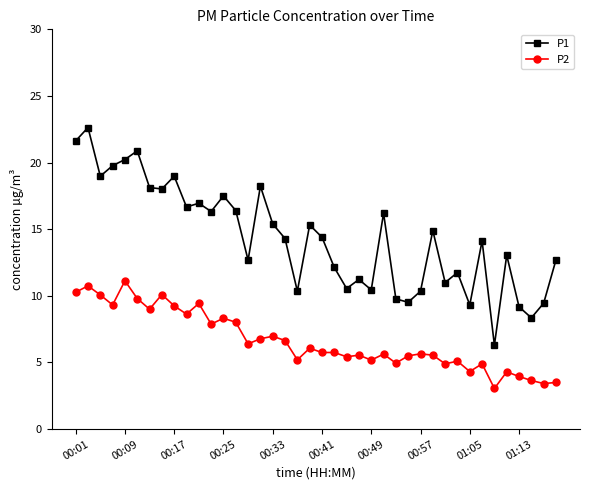

Which series has the widest spread of values?

P1